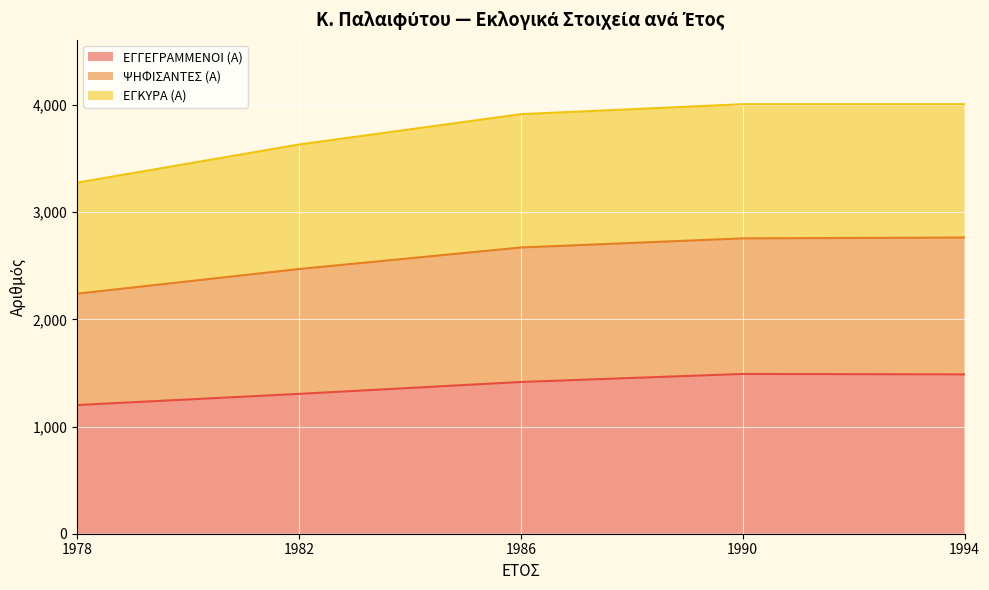

The ΕΓΚΥΡΑ (Α) (line) series shows 1906 at 1994. True or false?

False